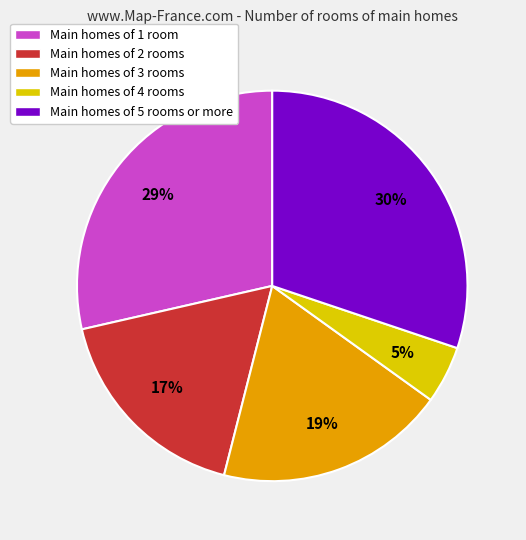

How many slices are in this pie chart?

5